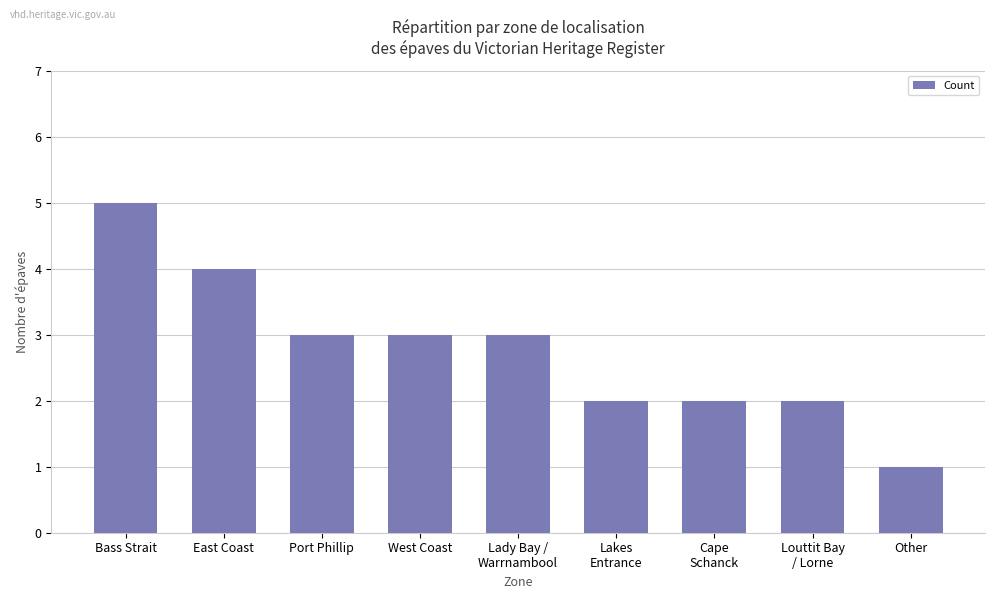

How many bars are there in total?

9